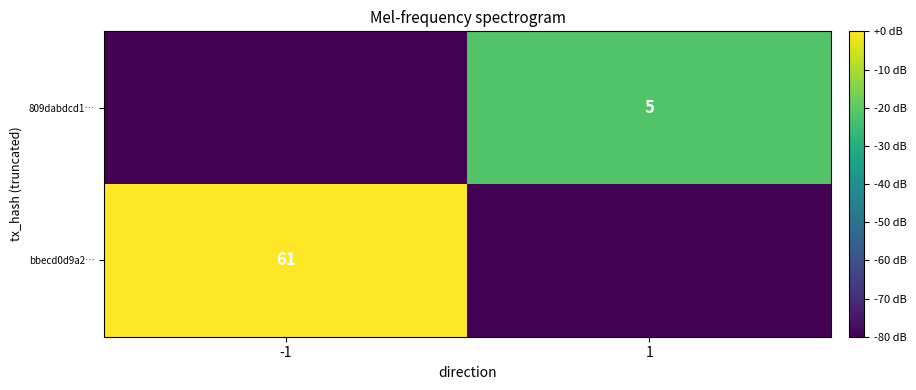

Count the number of data series in this chart.

2